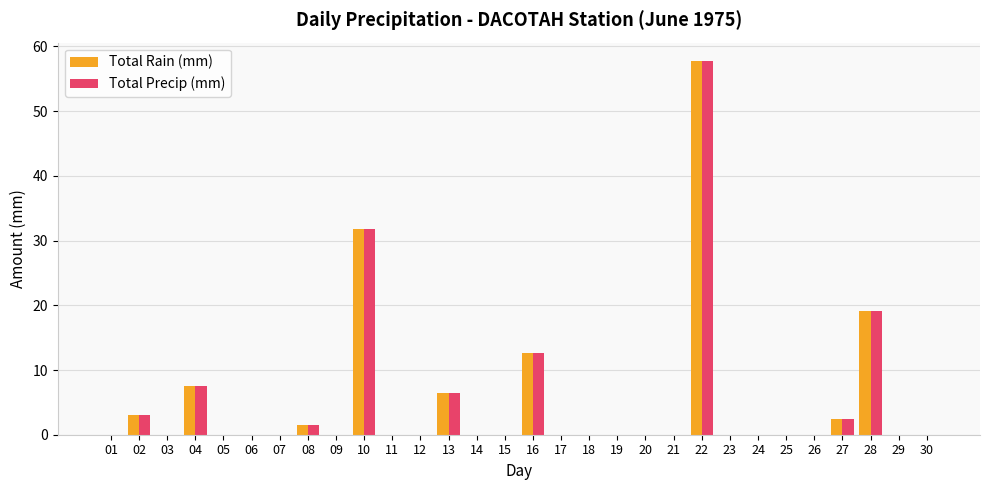

Where is Total Rain (mm) nearest to the value 28?

10